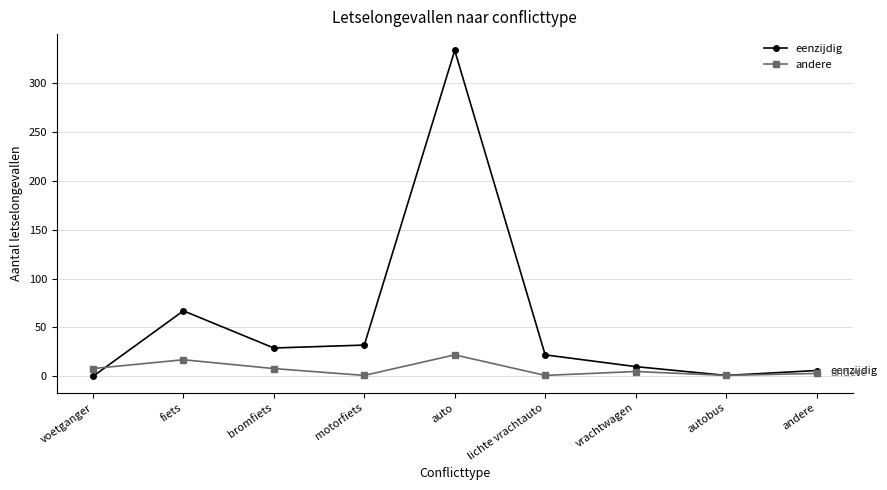

What is the difference between the maximum and minimum values in the eenzijdig series?

333